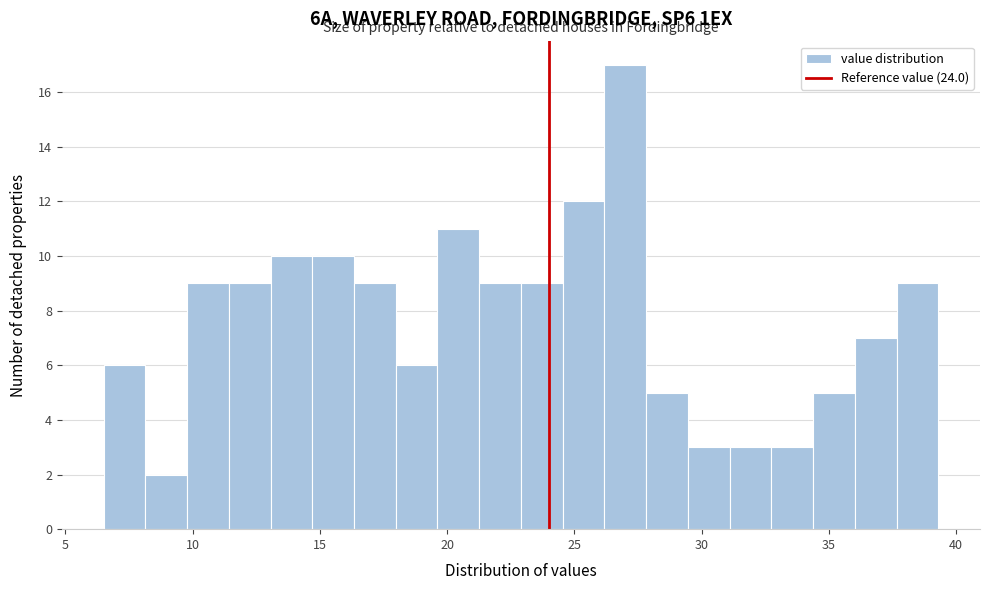

Around what value on the x-axis is the tallest bar? Give the approximate position of its centre, as read against the axis.

27.0